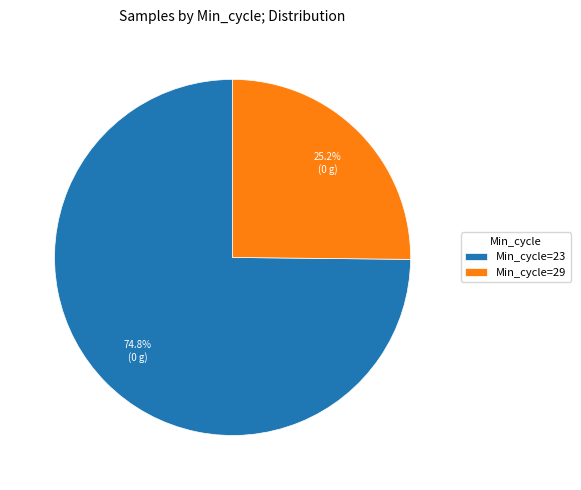

Which slice is the largest?

Min_cycle=23